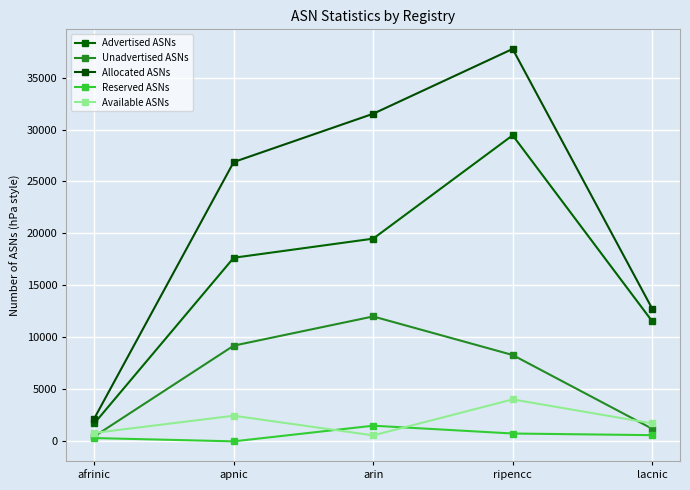

What is the label of the 3rd point from the right?

arin